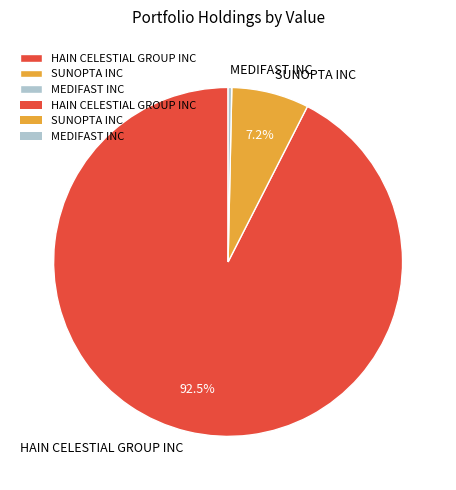

What portion of the pie excludes SUNOPTA INC?

92.8%